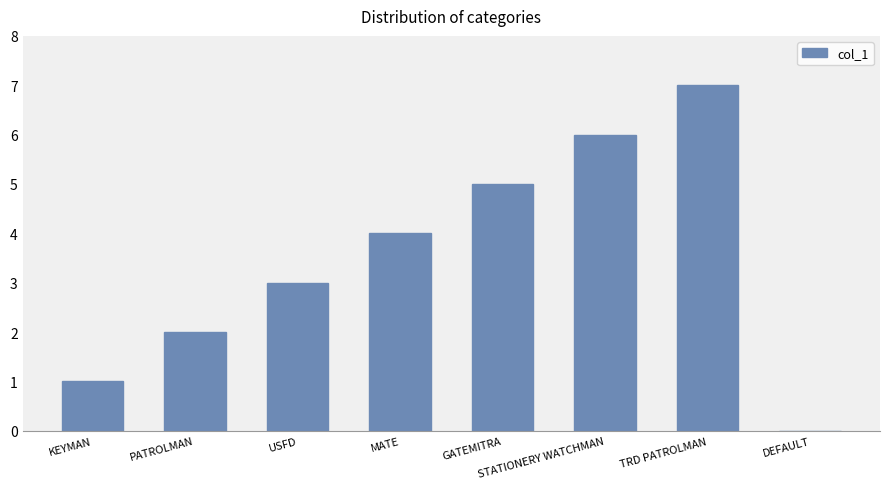

How many data points does each series have?

8